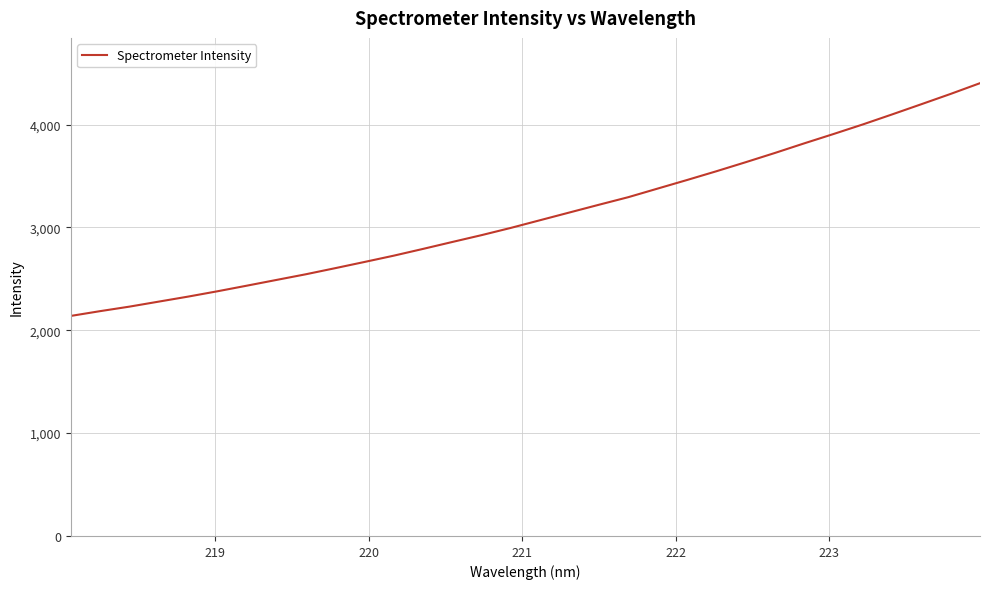

What is the greatest value displayed?

4402.0